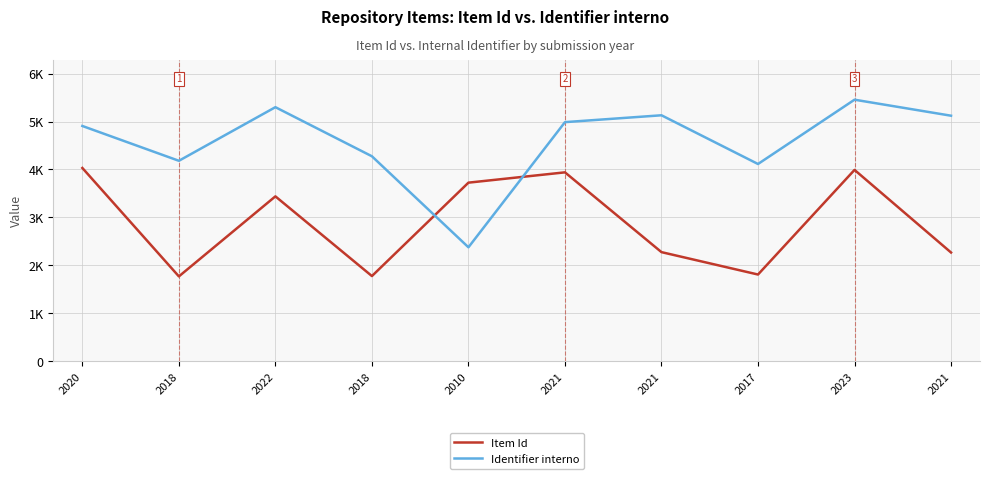

What are all the series names shown in the legend?

Item Id, Identifier interno